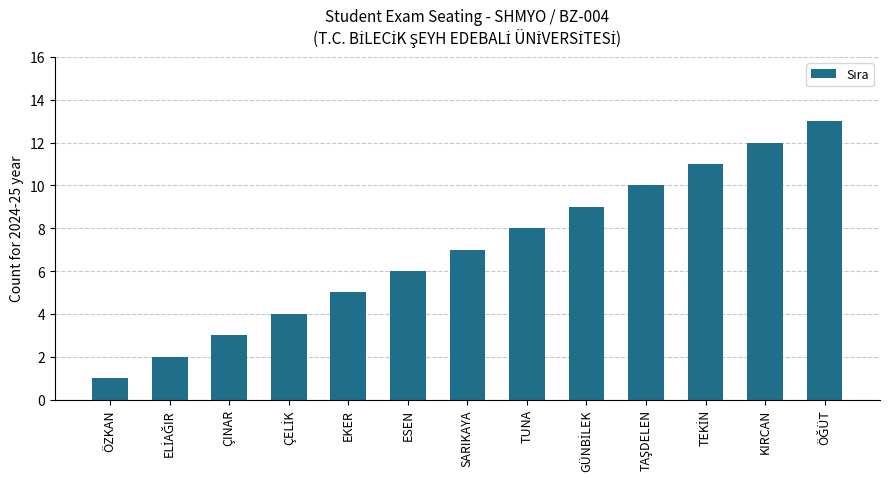

What is the difference between the second highest and second lowest values?

10